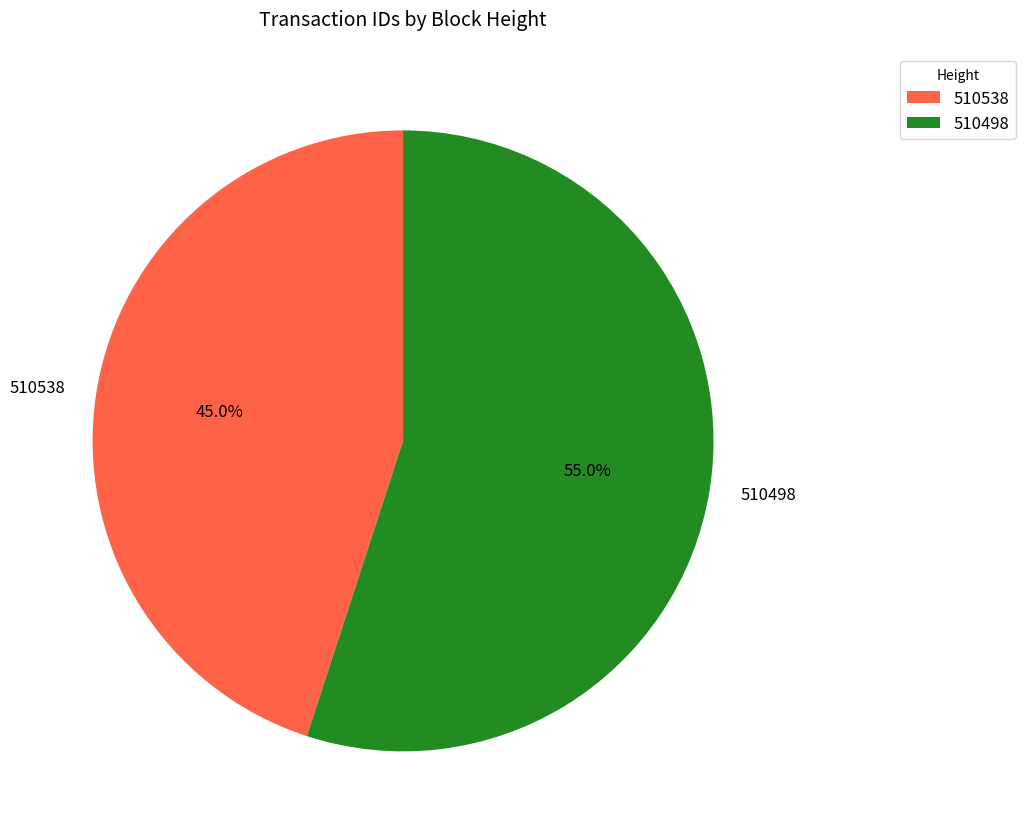

To the nearest percent, what is the difference between the 510538 and 510498 slice percentages?

10%